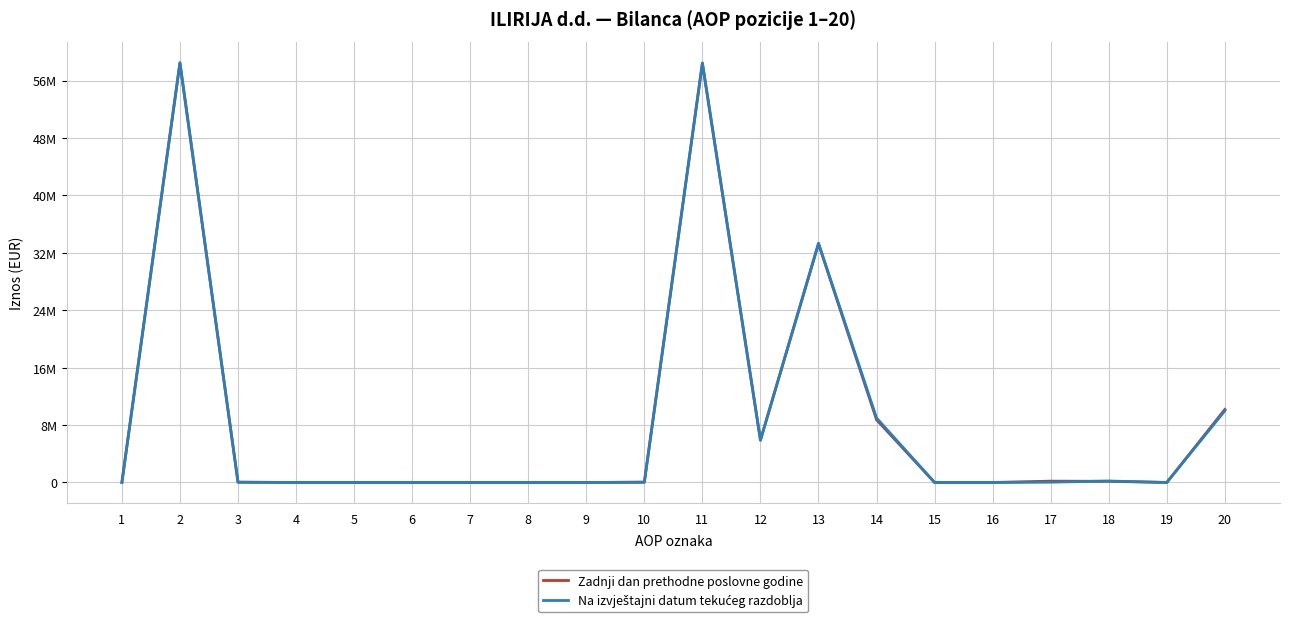

At how many categories does at least one series exceed 11253039?

3